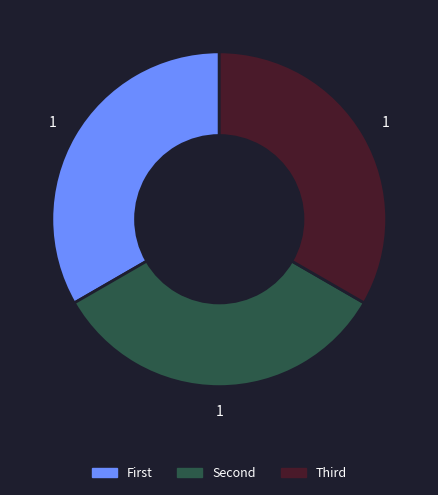

Does any single category account for the majority?

No